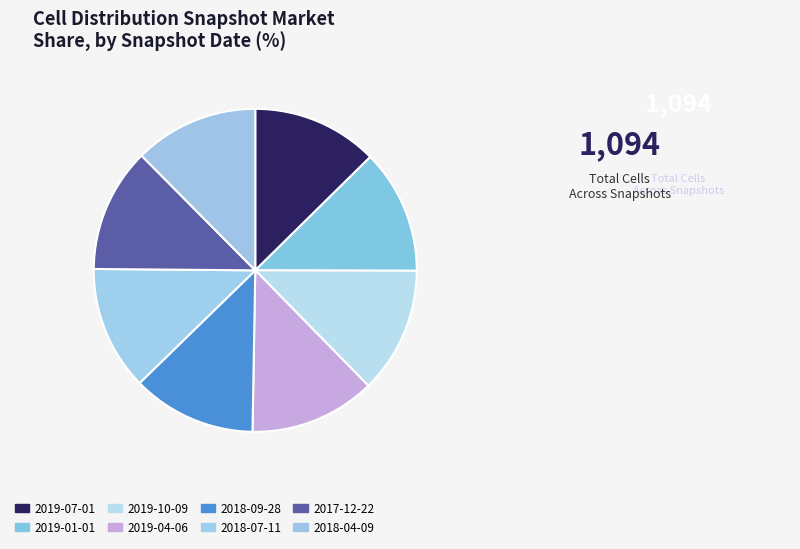

Is there any slice that represents more than half of the pie?

No